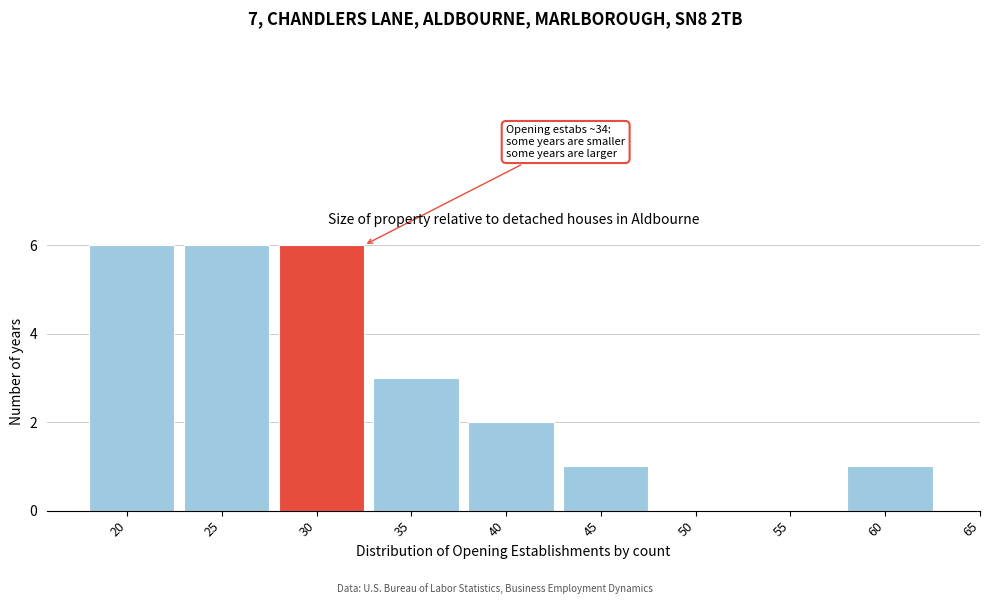

Reading left to right, transcribe all the data shown in this chart.

20=6	25=6	30=6	35=3	40=2	45=1	50=0	55=0	60=1